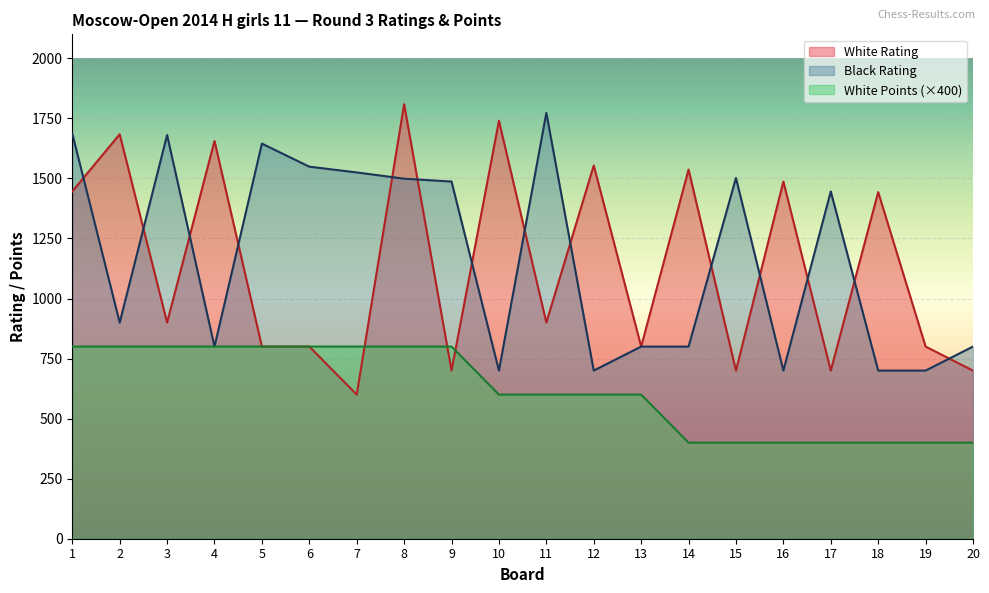

Where does the Black Rating series first go above 1446?

1